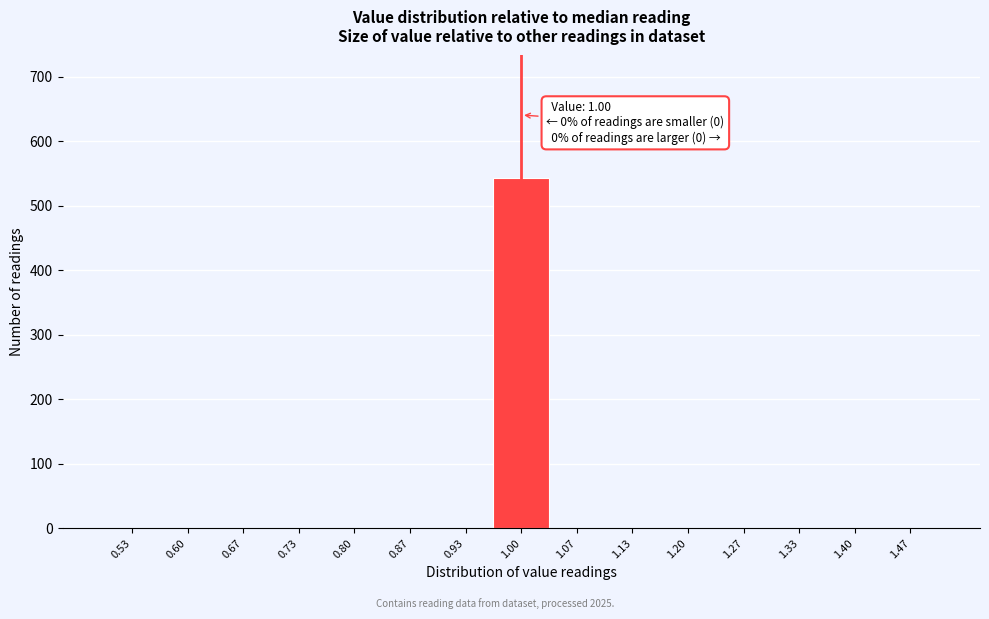

Which range on the x-axis has the tallest bar?

0.97 to 1.03